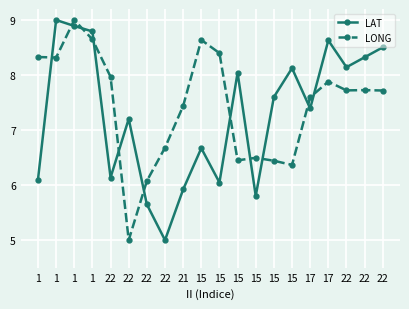

Between which two adjacent categories do LAT and LONG first intersect?

1 and 1